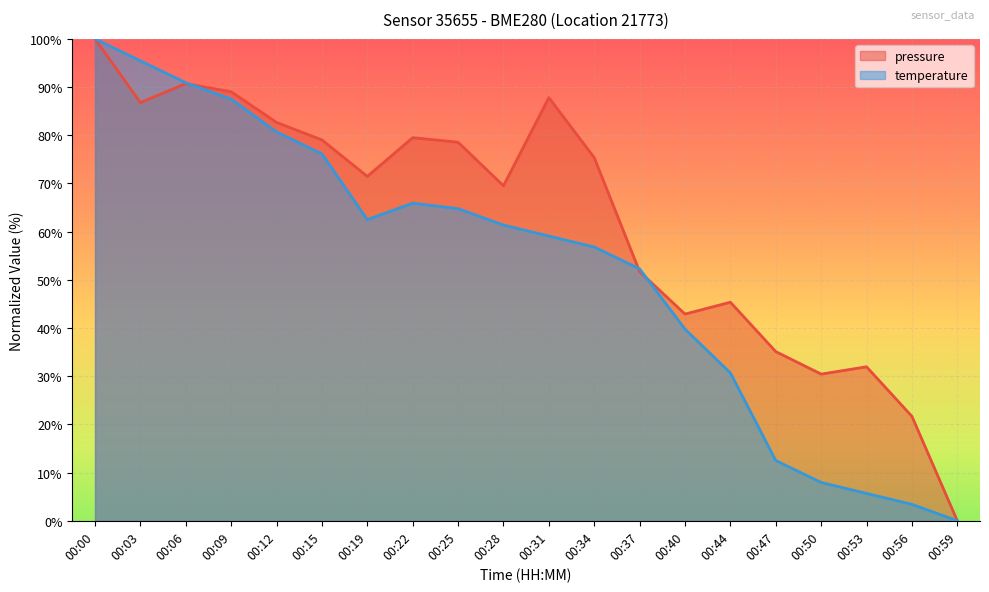

What is the value of the temperature point at the 16th from the left?

12.5